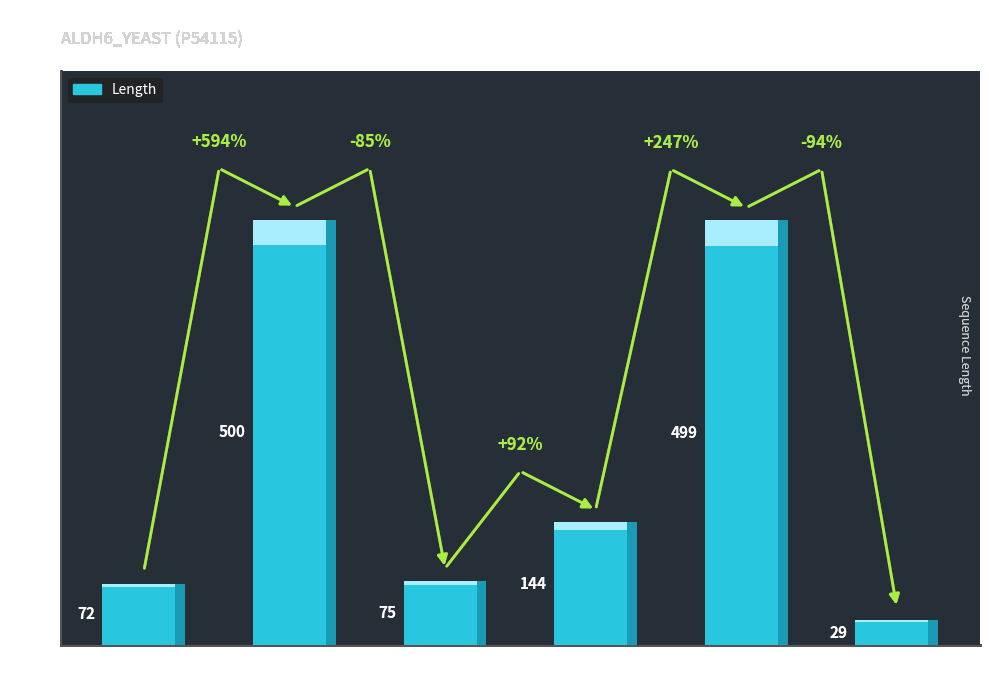

The value at 11103 is 72. True or false?

True